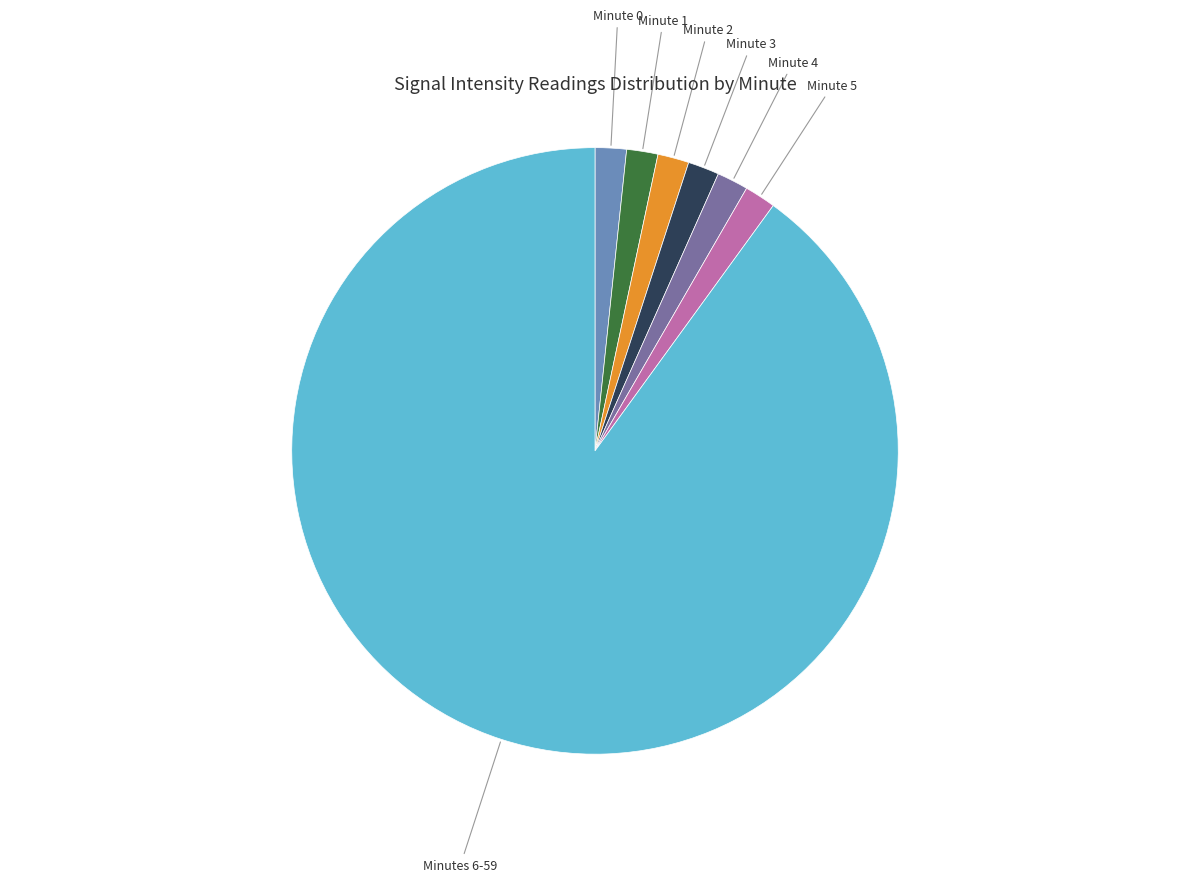

Is there a majority slice in this chart?

Yes